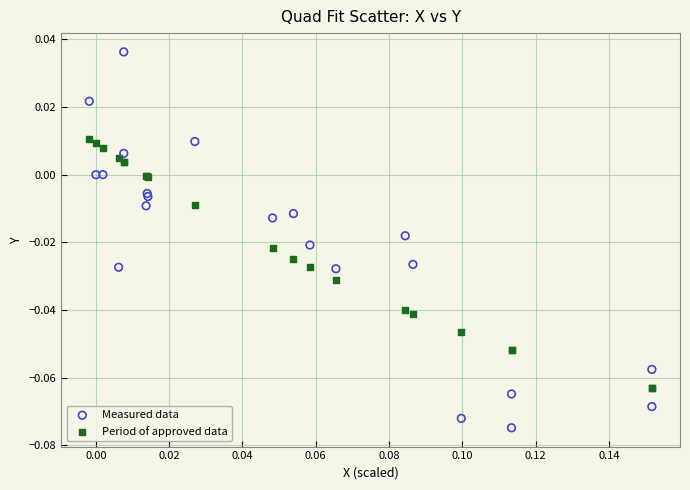

Which series reaches the maximum Y coordinate?

Measured data